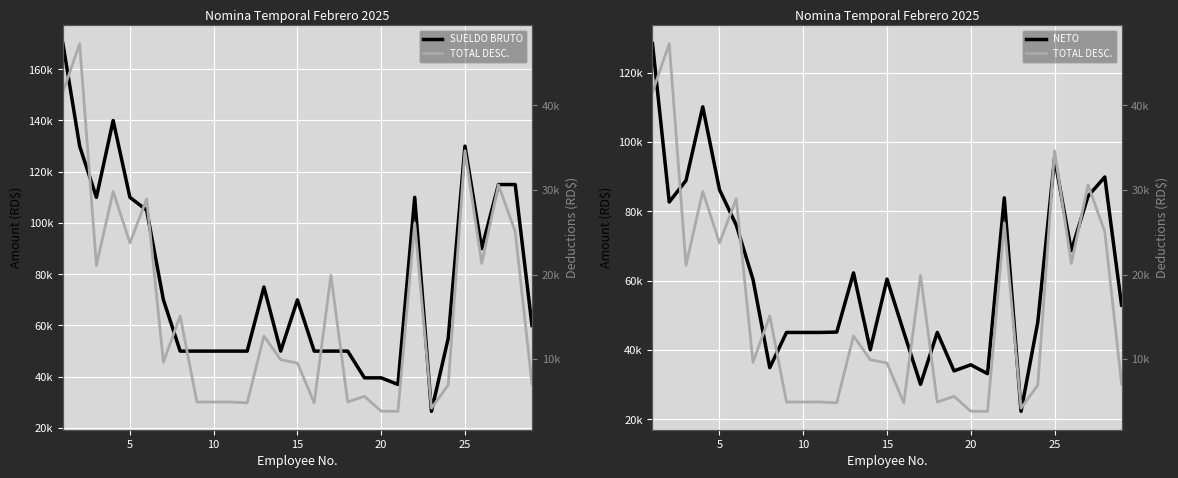

True or false: NETO has a value of 43756.6 at 25.

False